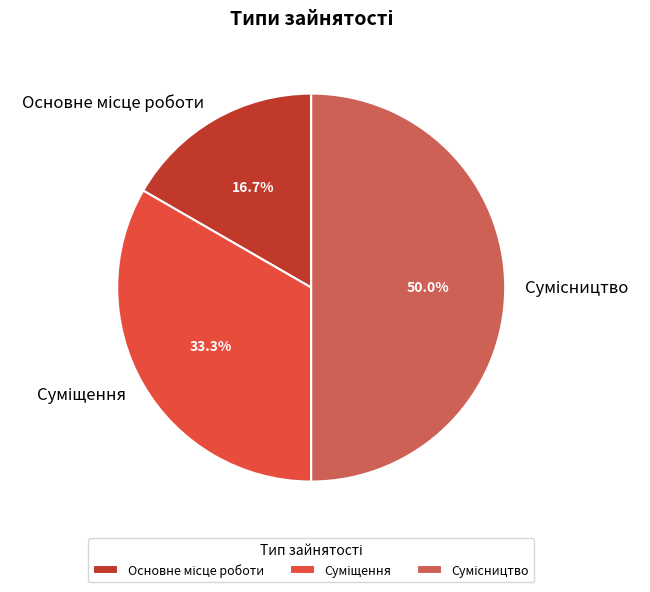

Is there a majority slice in this chart?

No